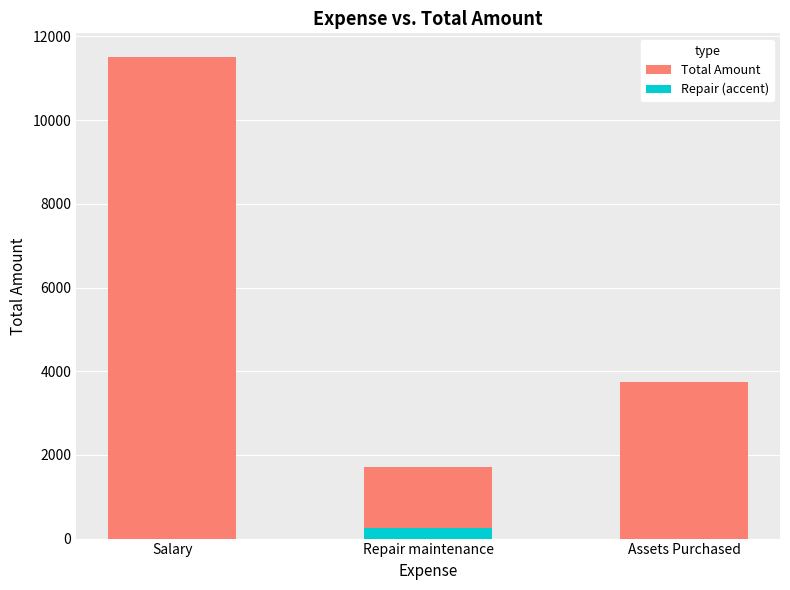

At Salary, list the series in order from smallest to largest.

Repair (accent), Total Amount